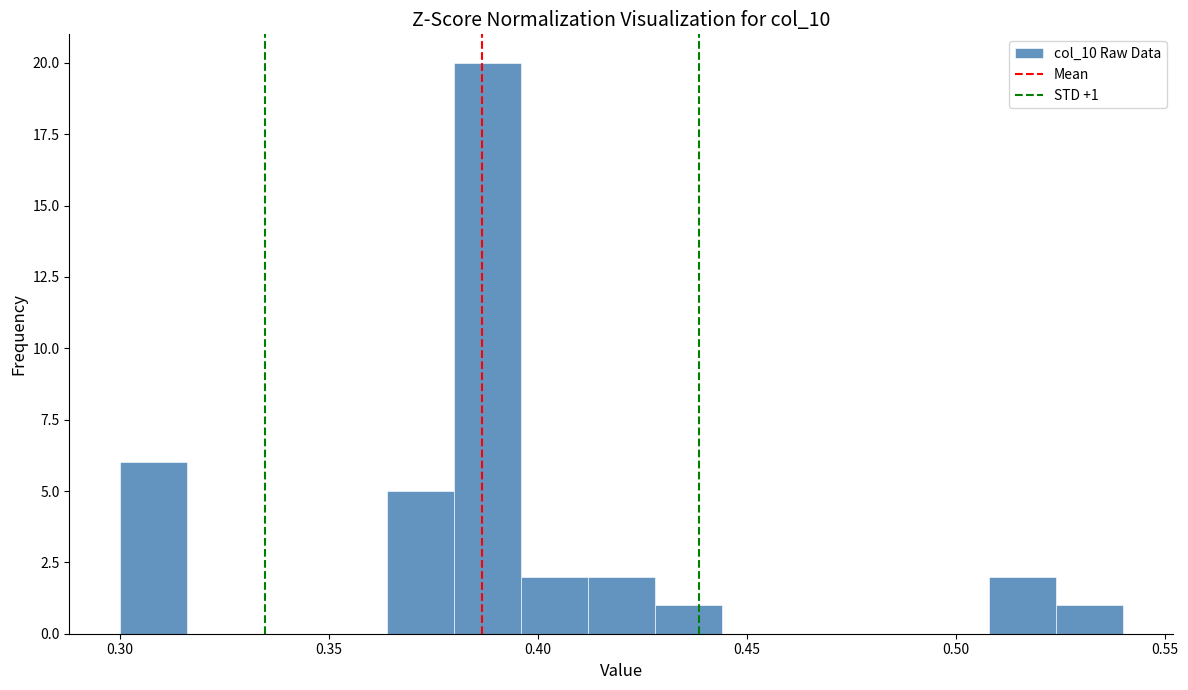

Around what value on the x-axis is the tallest bar? Give the approximate position of its centre, as read against the axis.

0.390